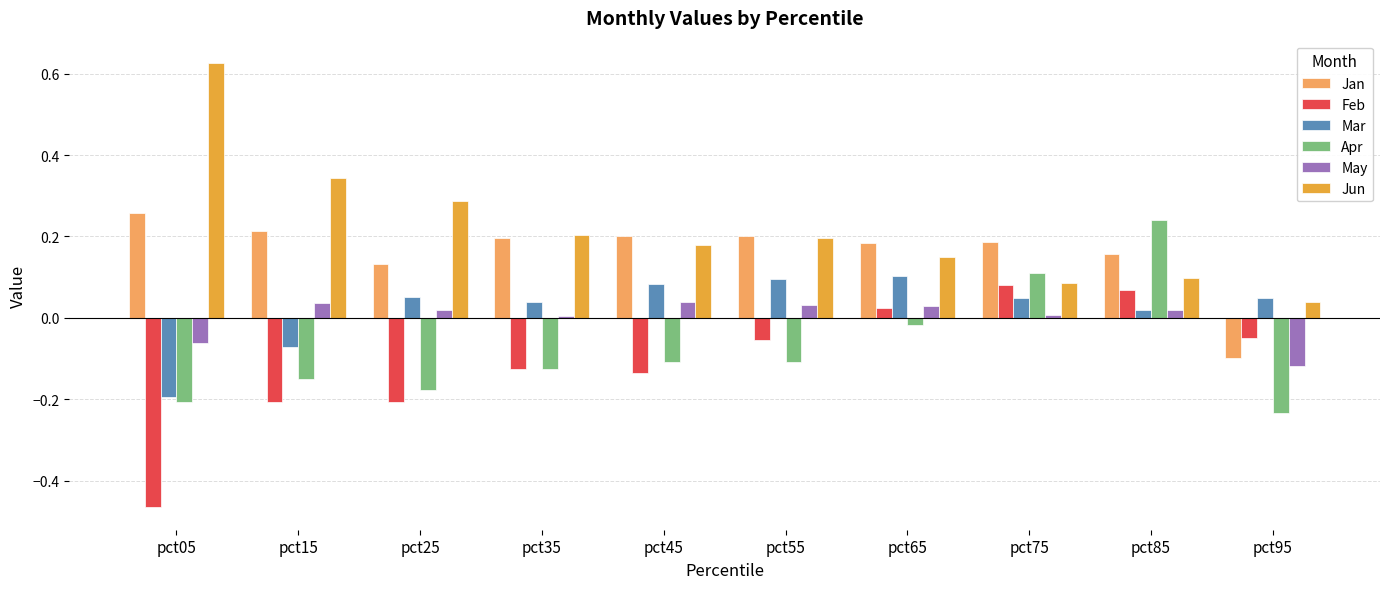

Is it true that Jun equals 0.2 at pct45?

True